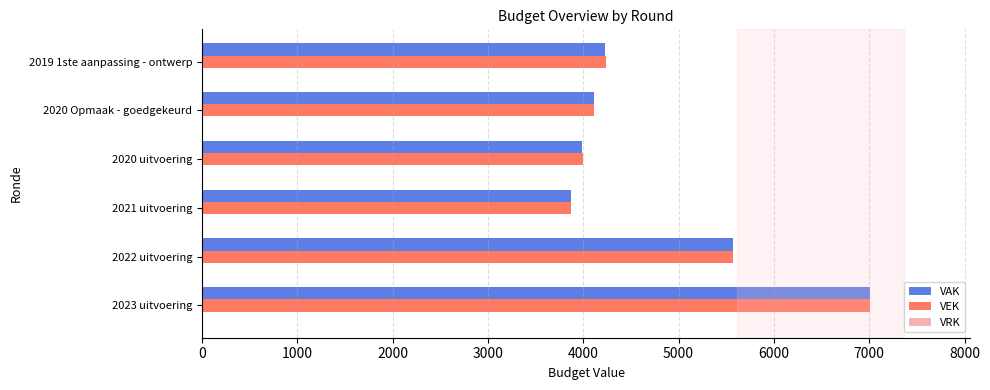

At which label does VEK reach its minimum?

2021 uitvoering